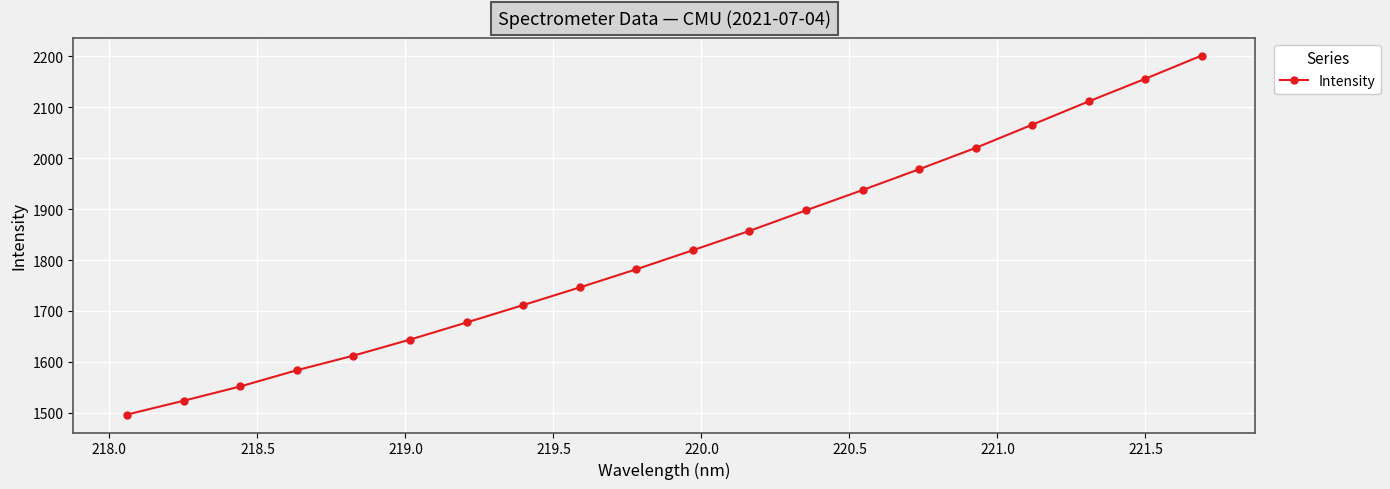

What is the difference between the maximum and second lowest values?

678.1